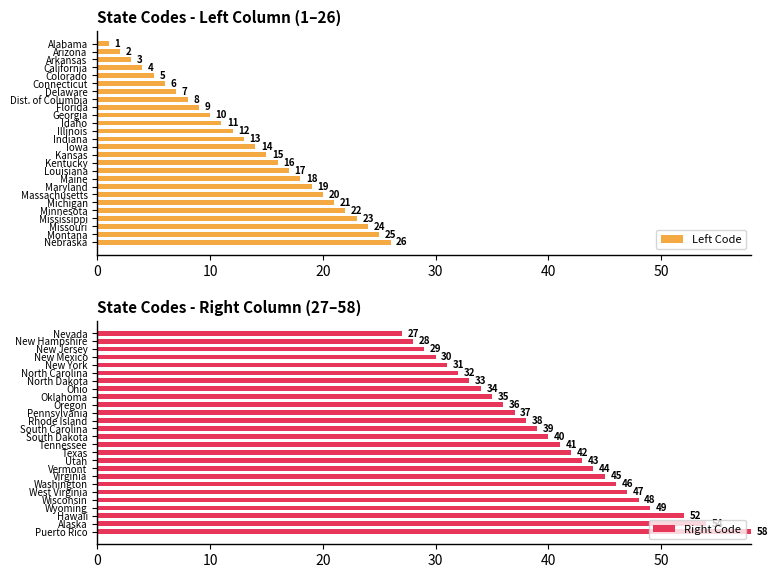

How many data points in Left Code are less than 14?

13